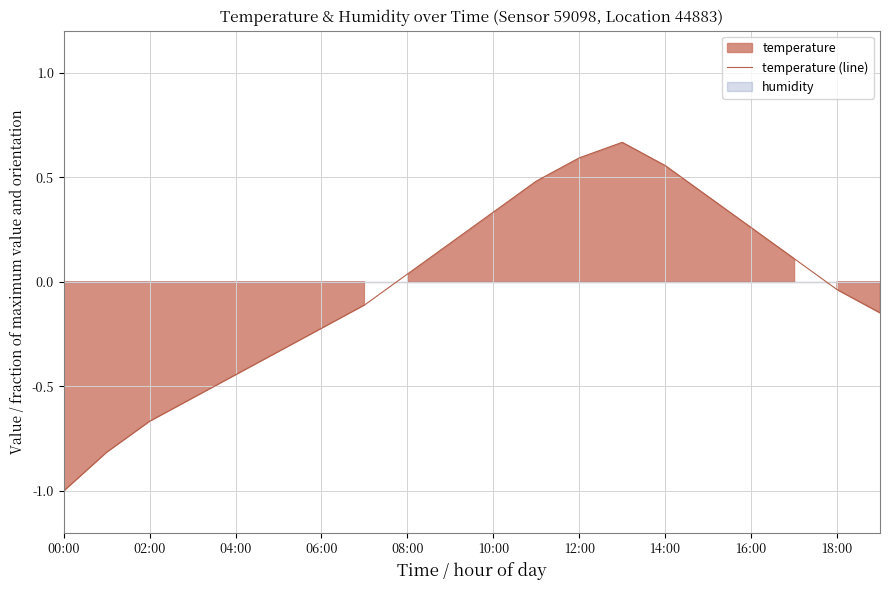

Is it true that temperature (line) equals 0.6 at 12:00?

True